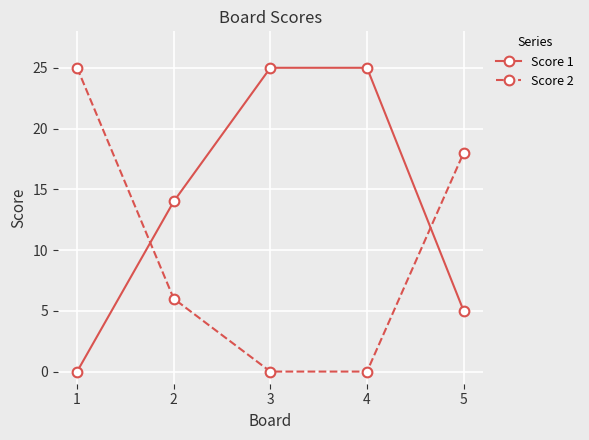

Is it true that Score 2 equals 13 at 1?

False